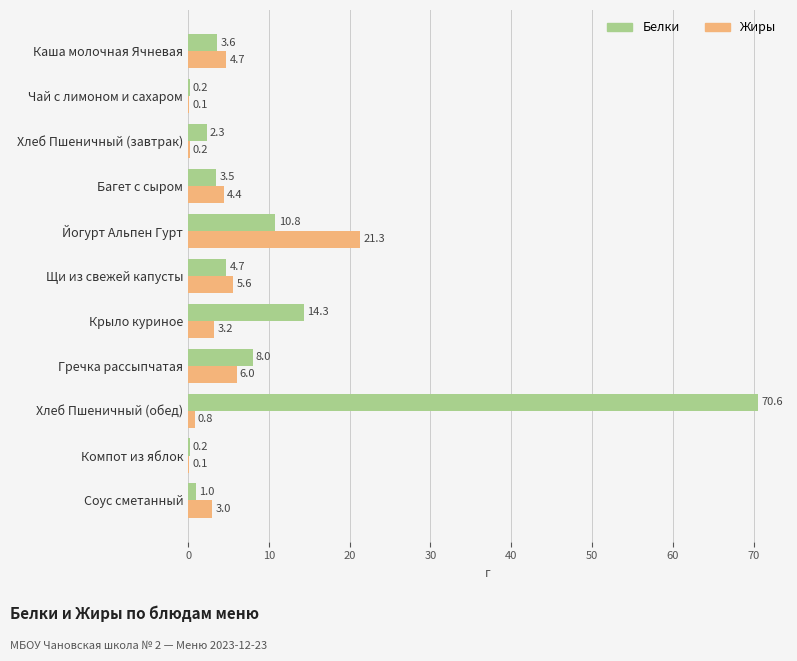

Which series has the largest range (max minus min)?

Белки